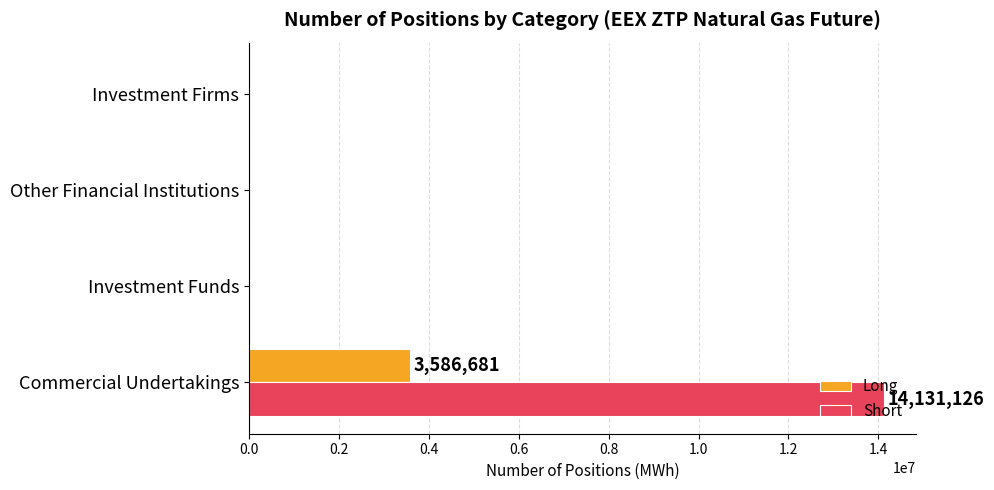

Count the Short values in the range 0 to 14131126.

4